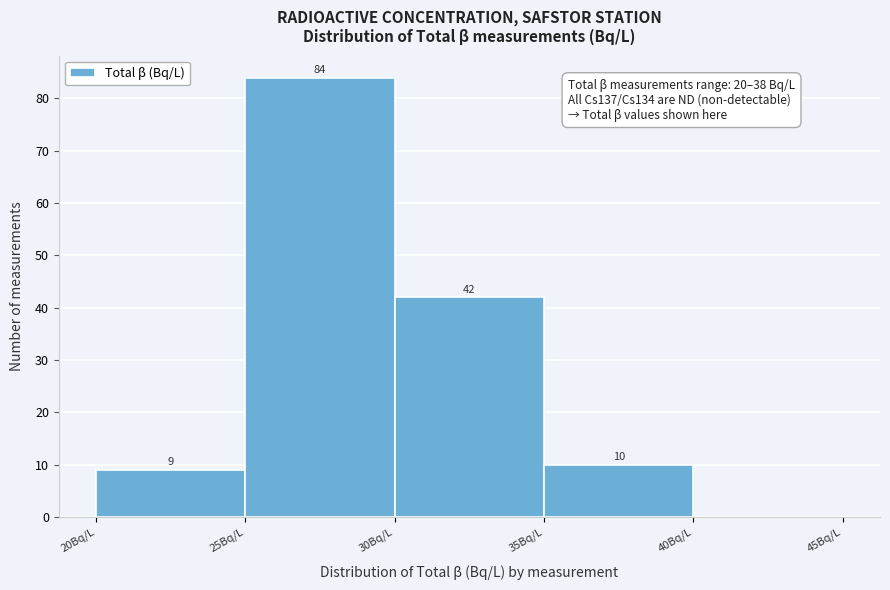

Which range on the x-axis has the tallest bar?

25 to 30